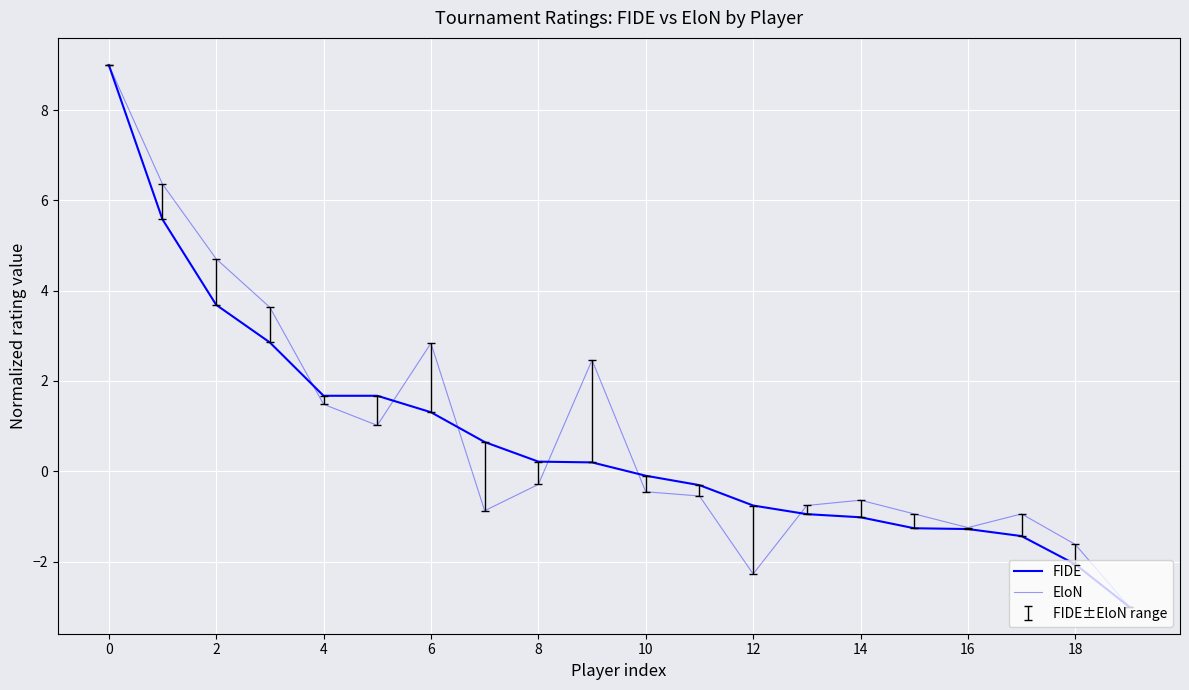

Does the chart have visible grid lines?

Yes